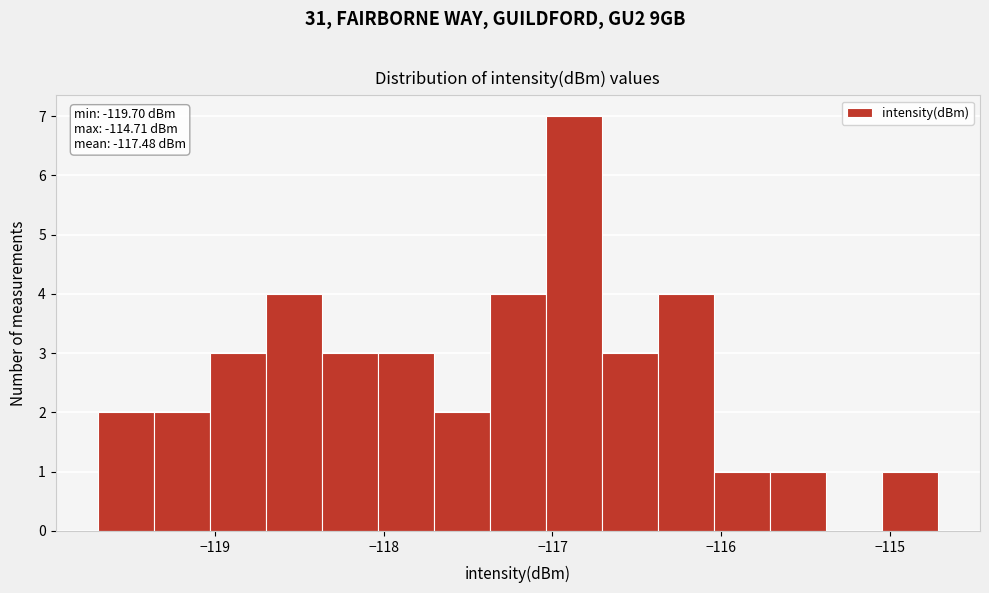

Around what value on the x-axis is the tallest bar? Give the approximate position of its centre, as read against the axis.

-116.9